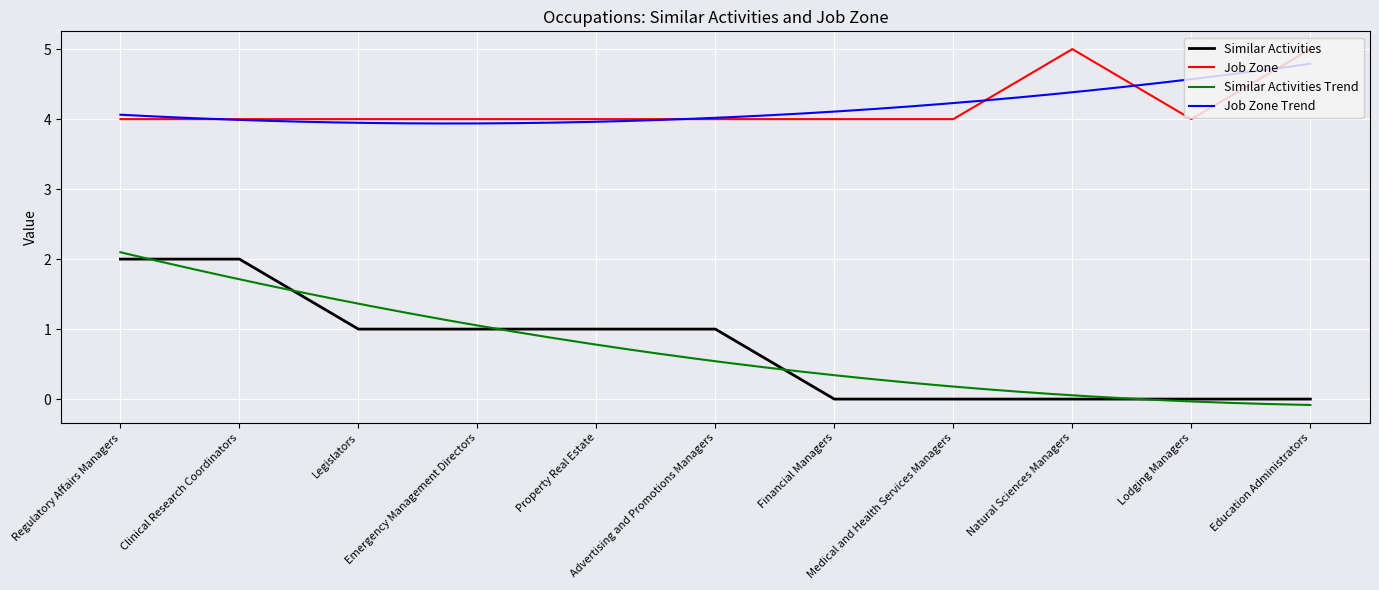

How many interior local peaks does the Job Zone series have?

1